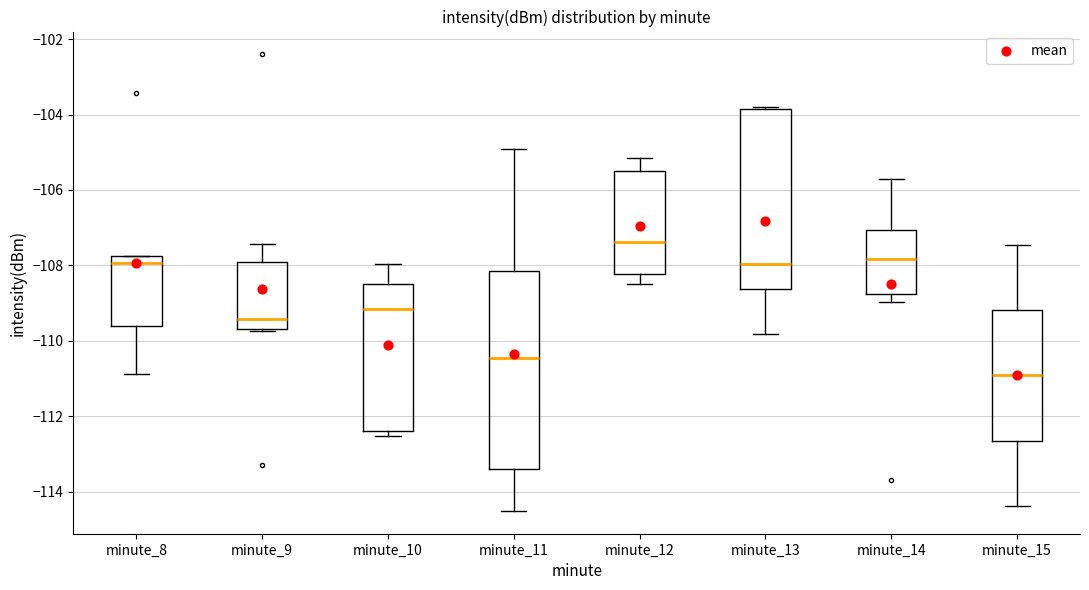

Which box is the tallest, from its lower edge to its upper edge?

minute_11